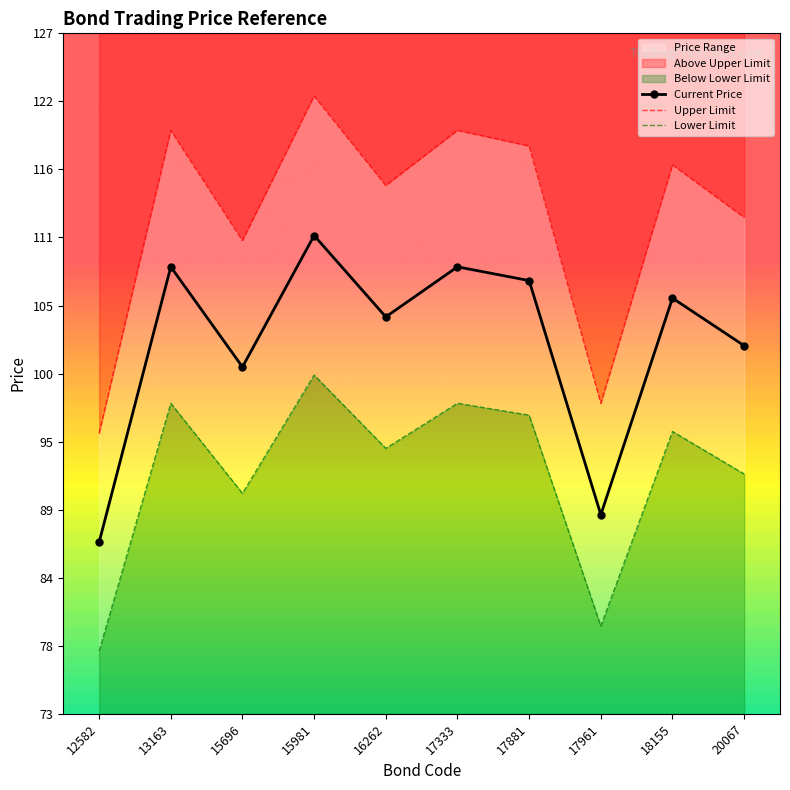

Which has a higher value, 17881 or 20067?

17881